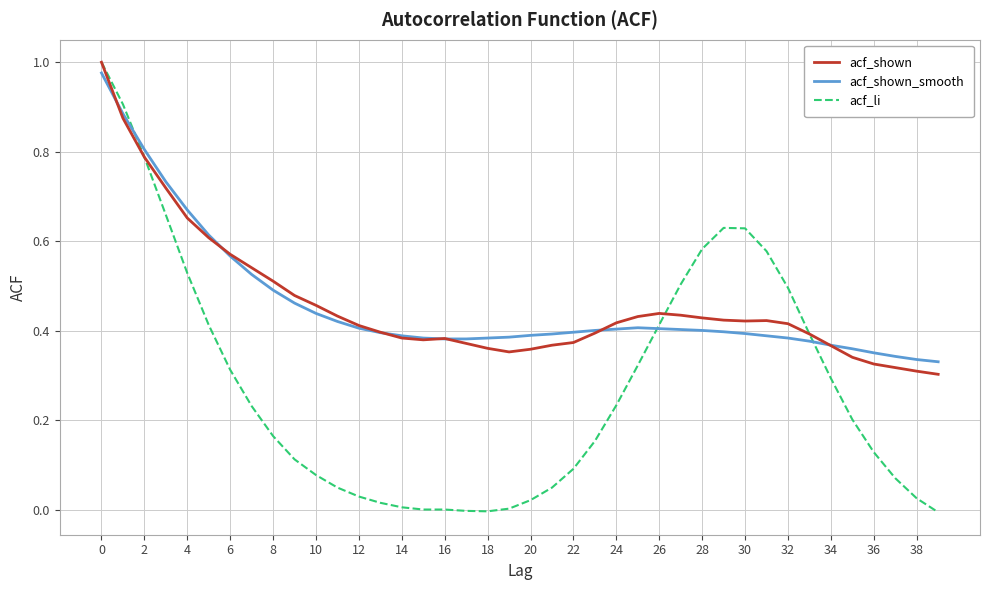

Which series has the largest range (max minus min)?

acf_li